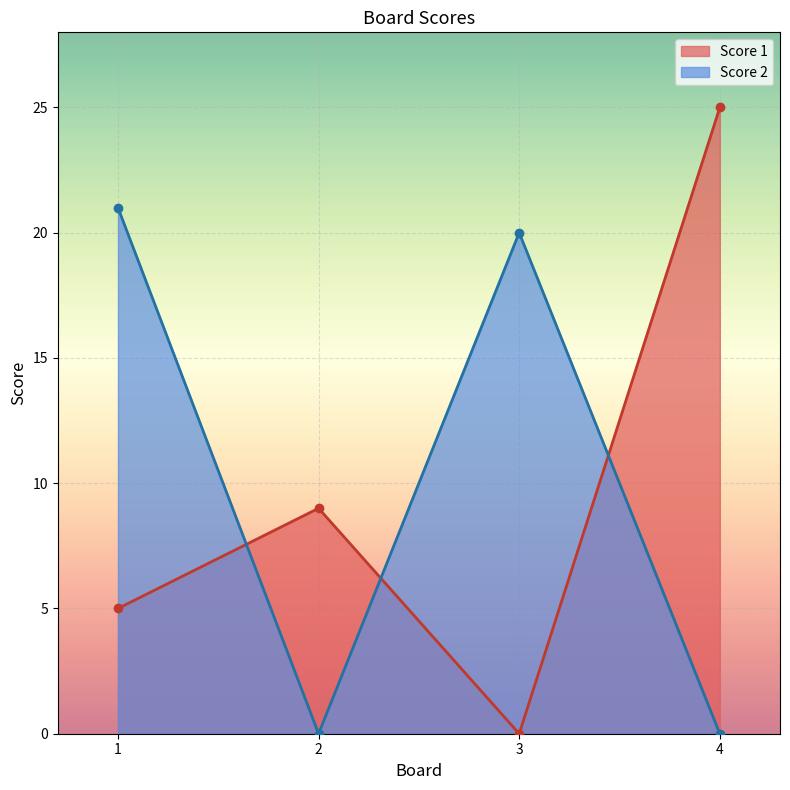

How many Score 1 values are between 5 and 25?

3